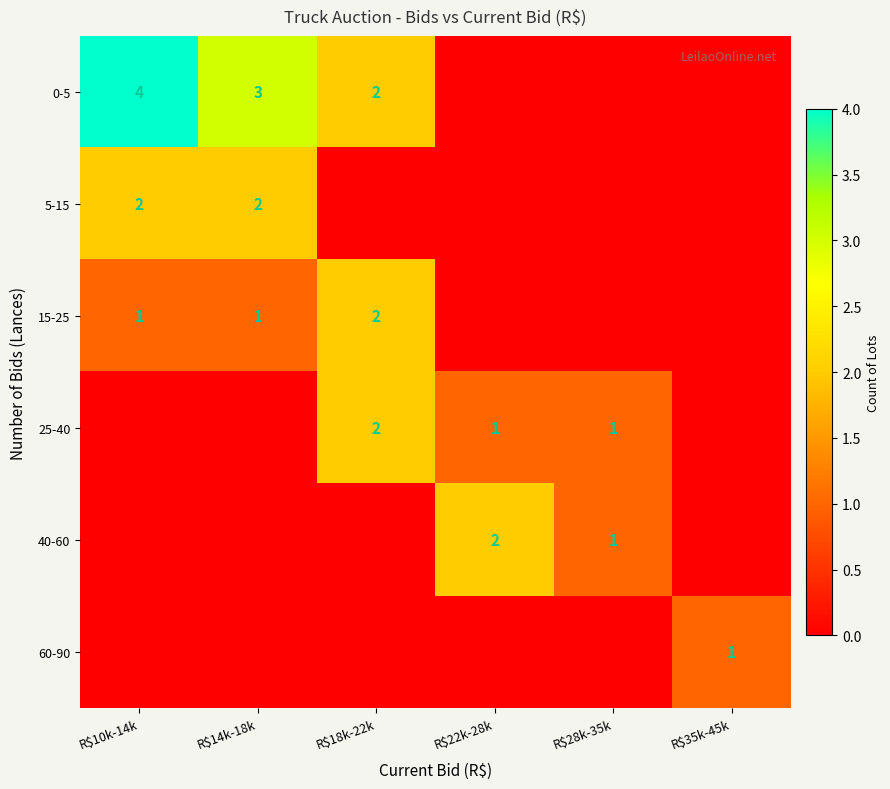

The 25-40 series shows 2 at R$22k-28k. True or false?

False